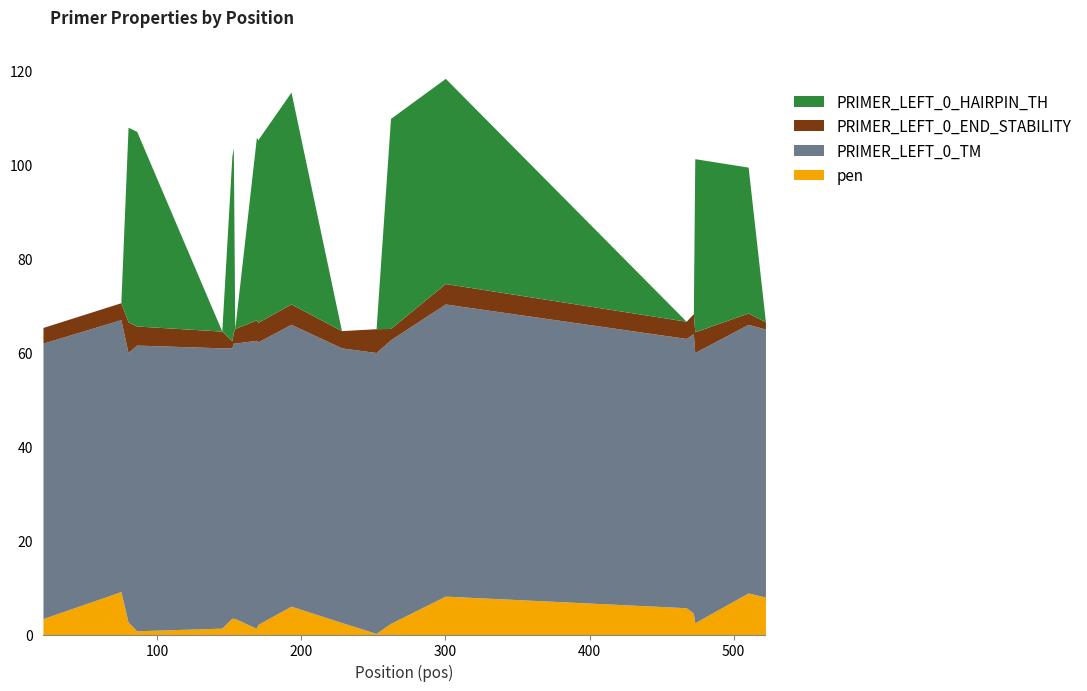

True or false: PRIMER_LEFT_0_HAIRPIN_TH has more than 0 points higher than both neighbors.

True